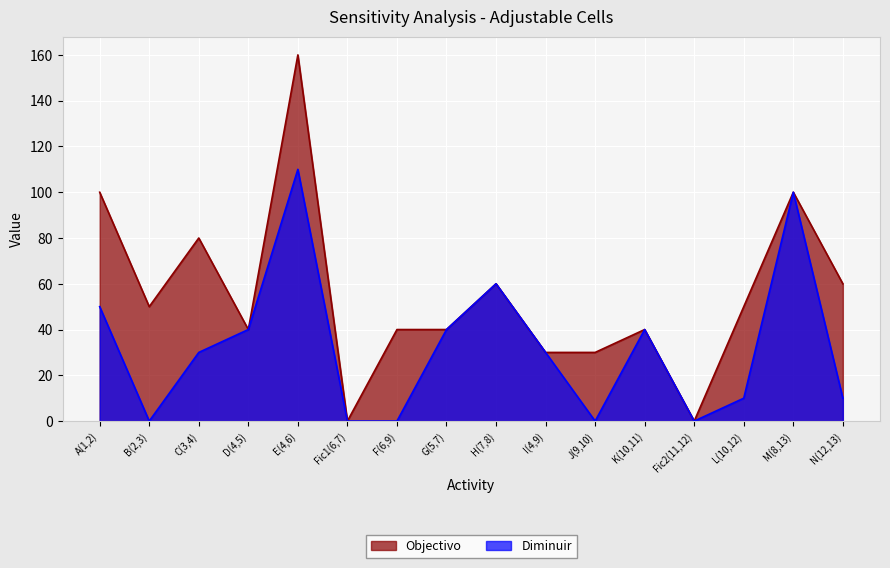

How many lines are shown in the chart?

2